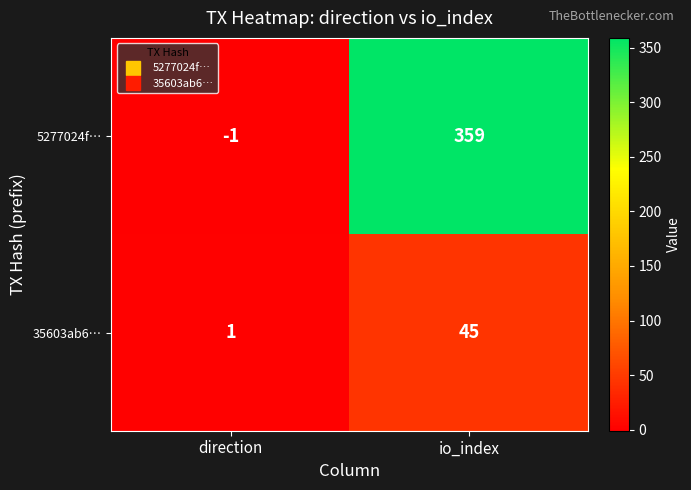

What is the sum of all 5277024f… values?

358